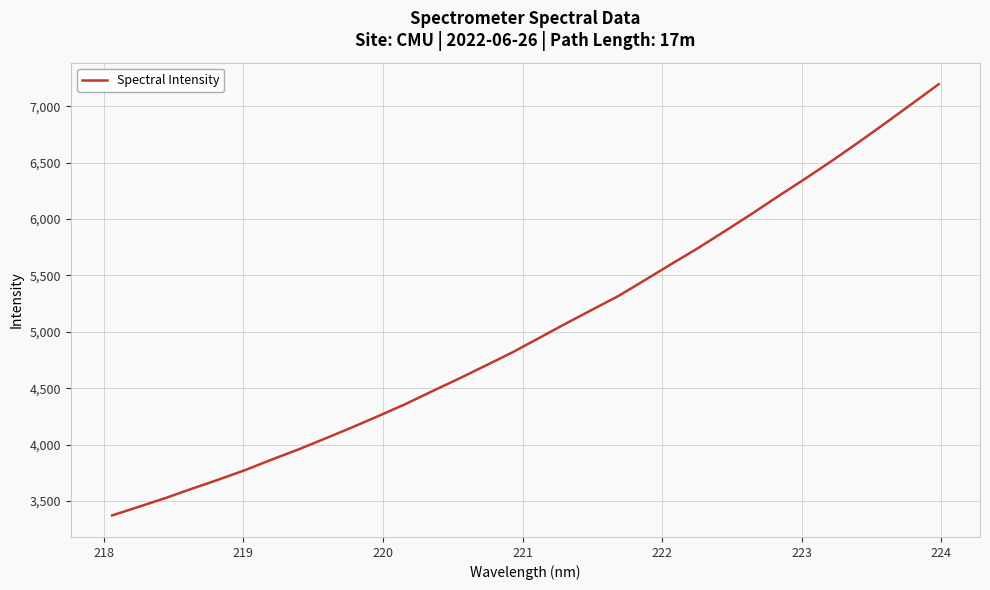

What is the maximum value shown in the chart?

7195.1